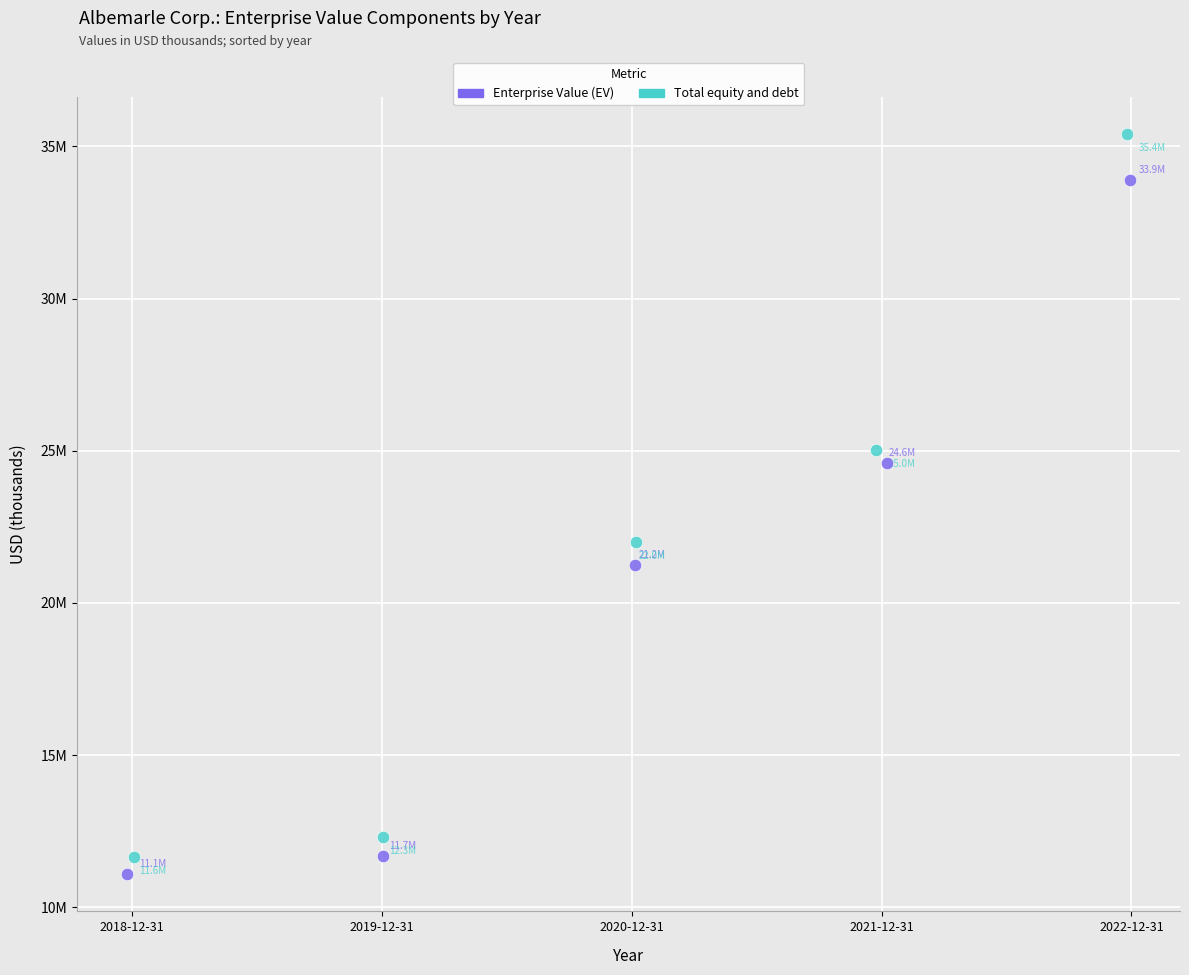

What are all the series names shown in the legend?

Enterprise Value (EV), Total equity and debt